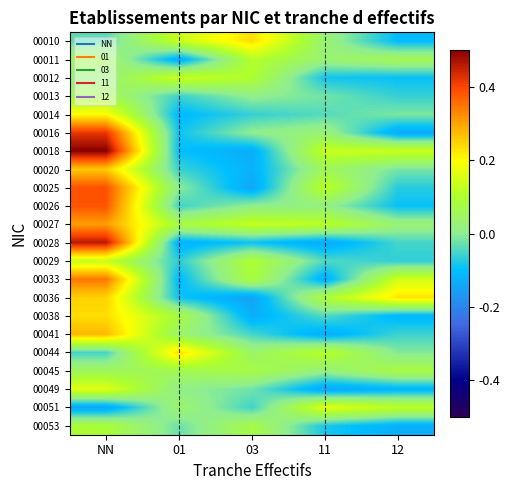

At which category is the sum across all series the highest?

NN